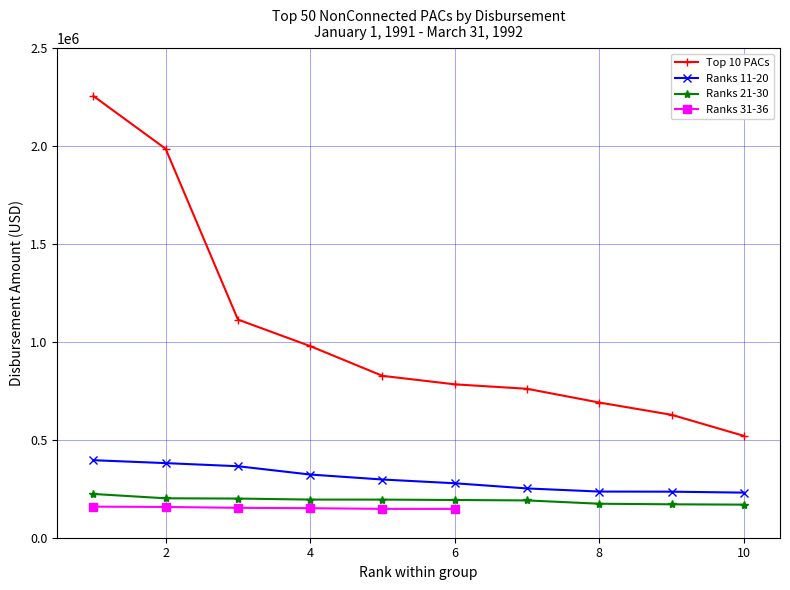

True or false: Top 10 PACs has more than 1 interior local peaks.

False